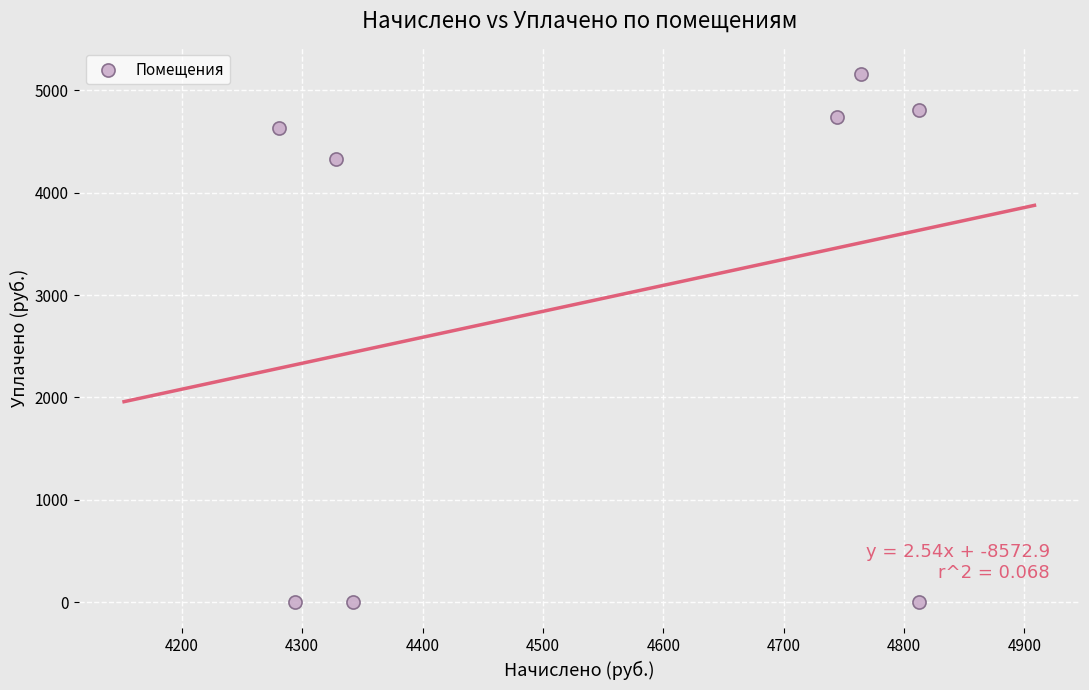

What is the average X value?

4547.1